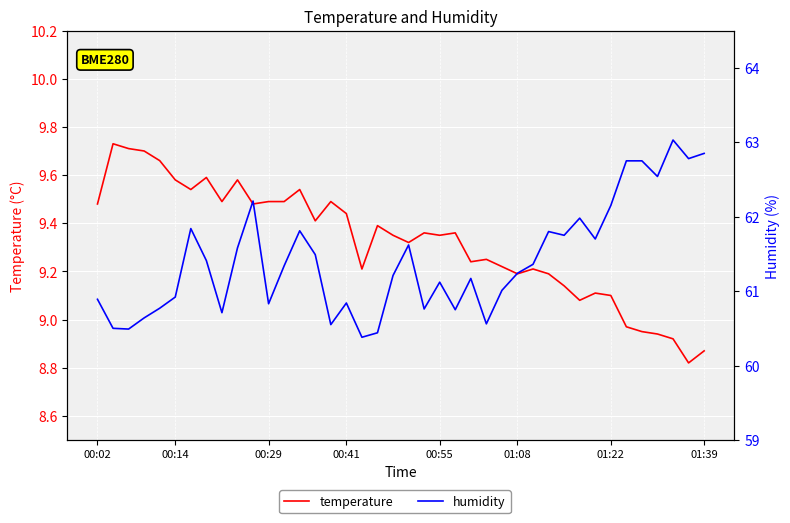

List the series in order of their peak value, lowest first.

temperature, humidity